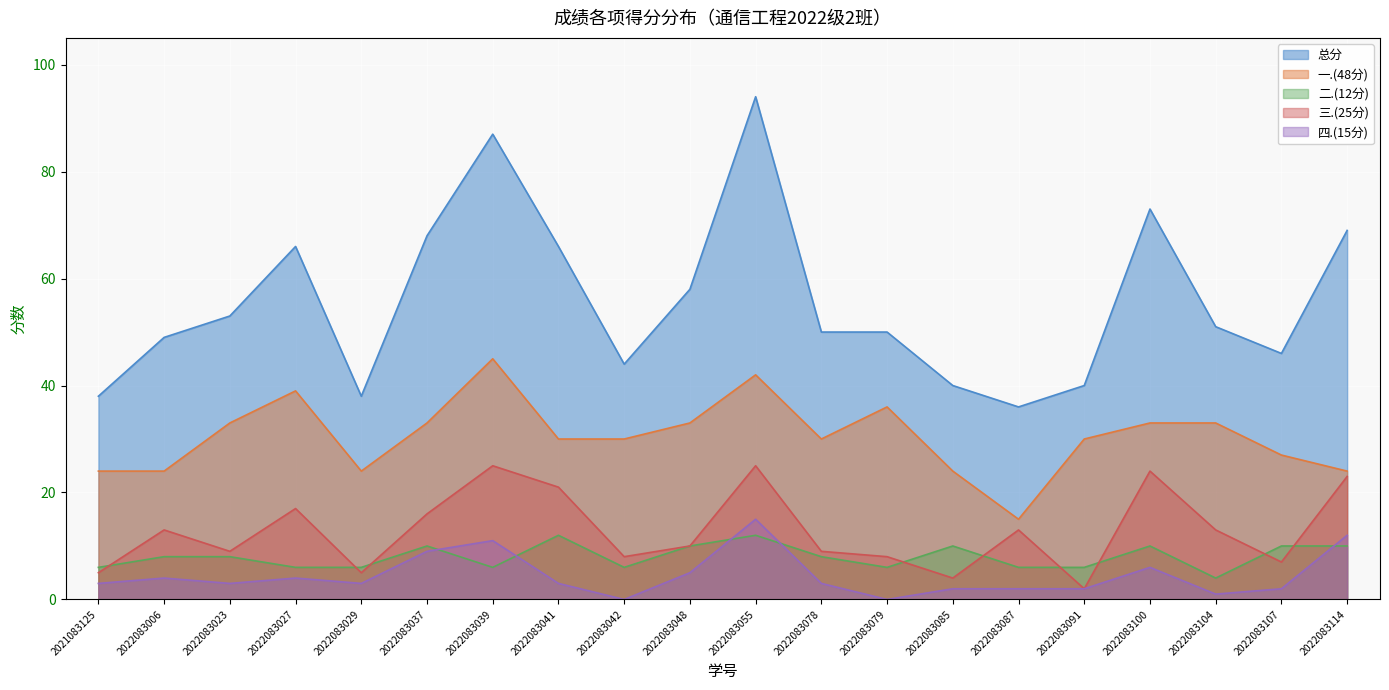

At which label is 三.(25分) closest to 13?

2022083006